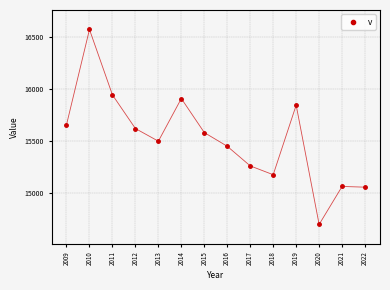

What is the range of Y values (max minus min)?

1878